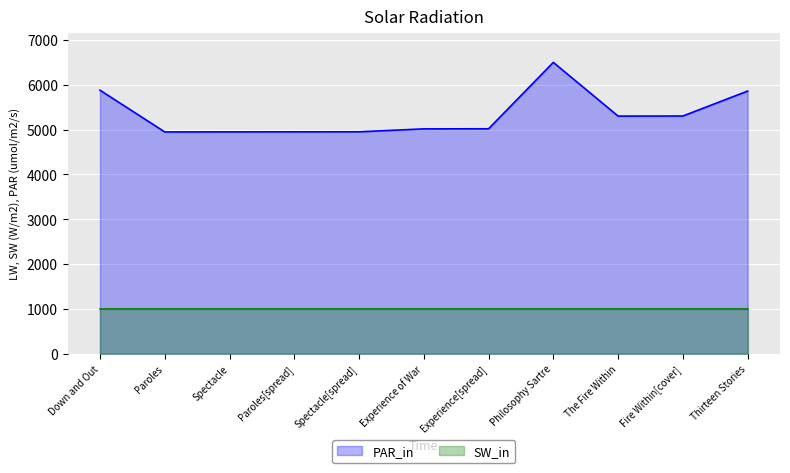

How many interior local peaks (higher than both neighbors) does the data have?

1